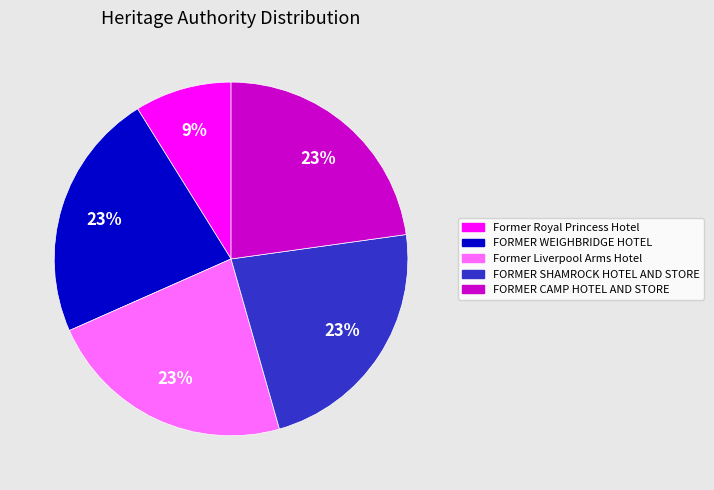

Combined, do FORMER SHAMROCK HOTEL AND STORE and Former Royal Princess Hotel account for over 50%?

No